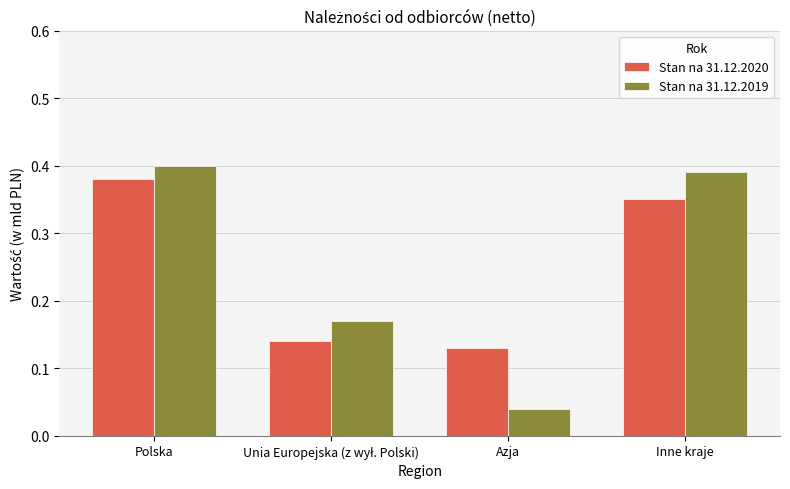

At which label does Stan na 31.12.2019 reach its minimum?

Azja